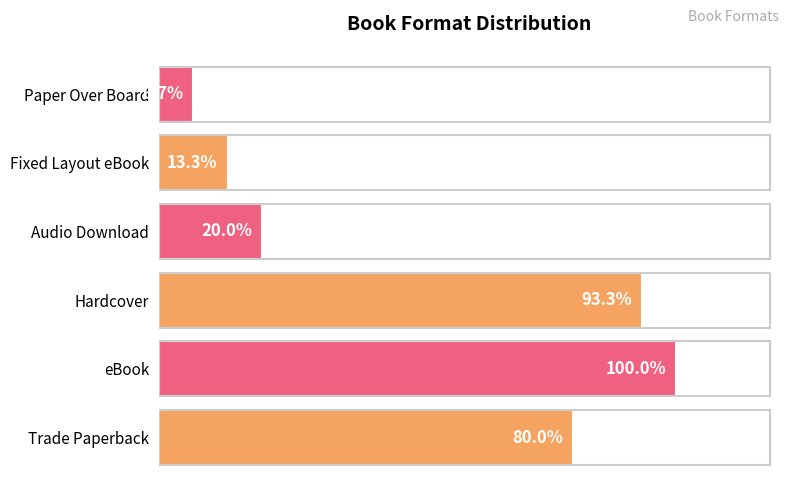

Are the bars horizontal?

Yes